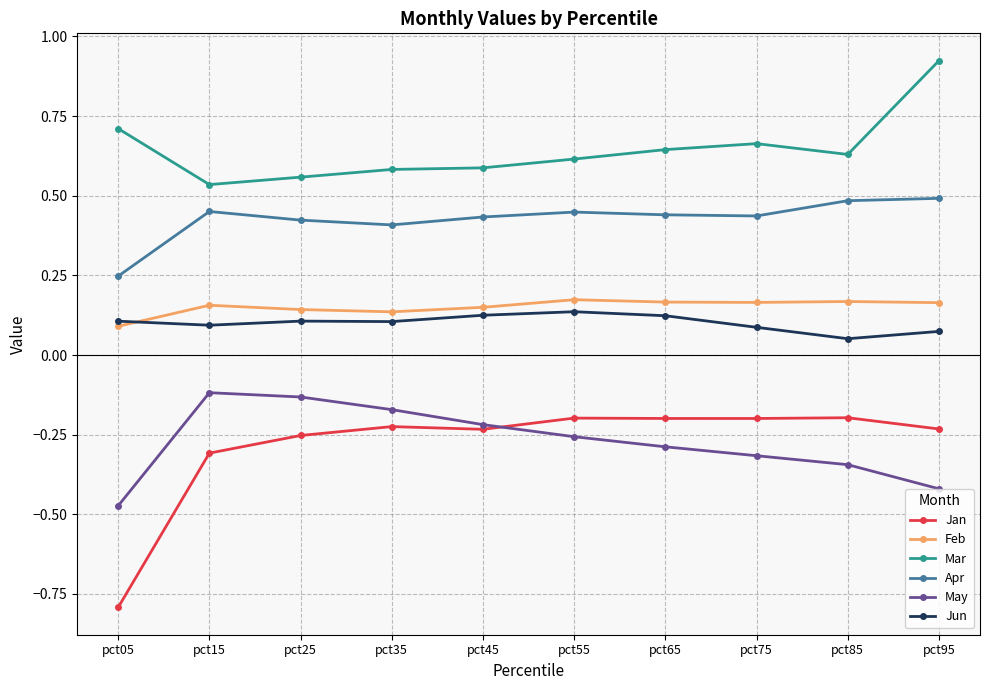

What is the spread (max minus min) of values at pct45?

0.8